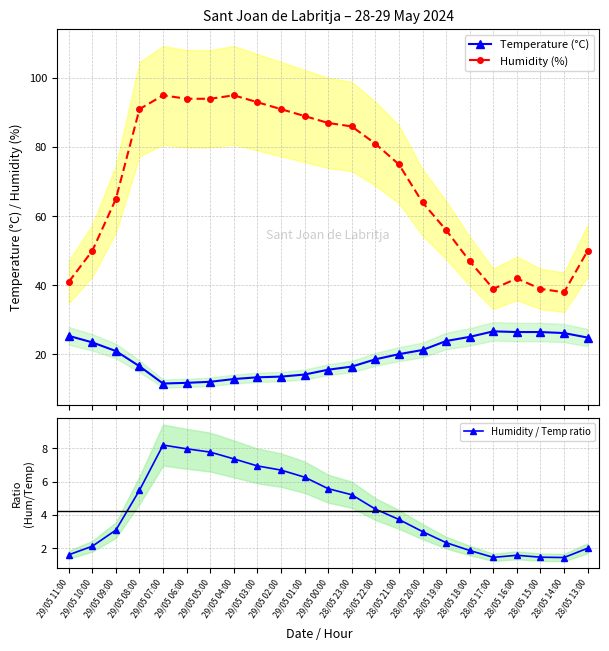

What is the maximum value for Temperature (°C)?

26.7